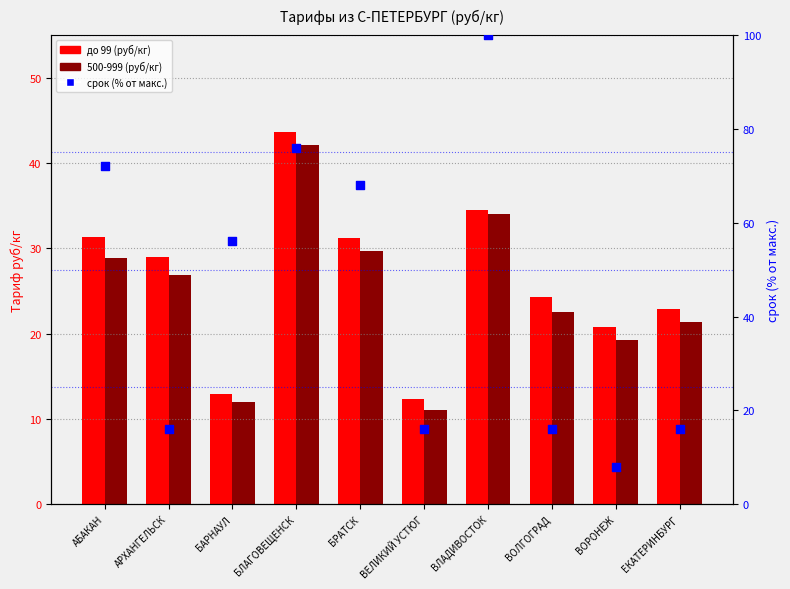

At which category is the sum across all series the highest?

ВЛАДИВОСТОК